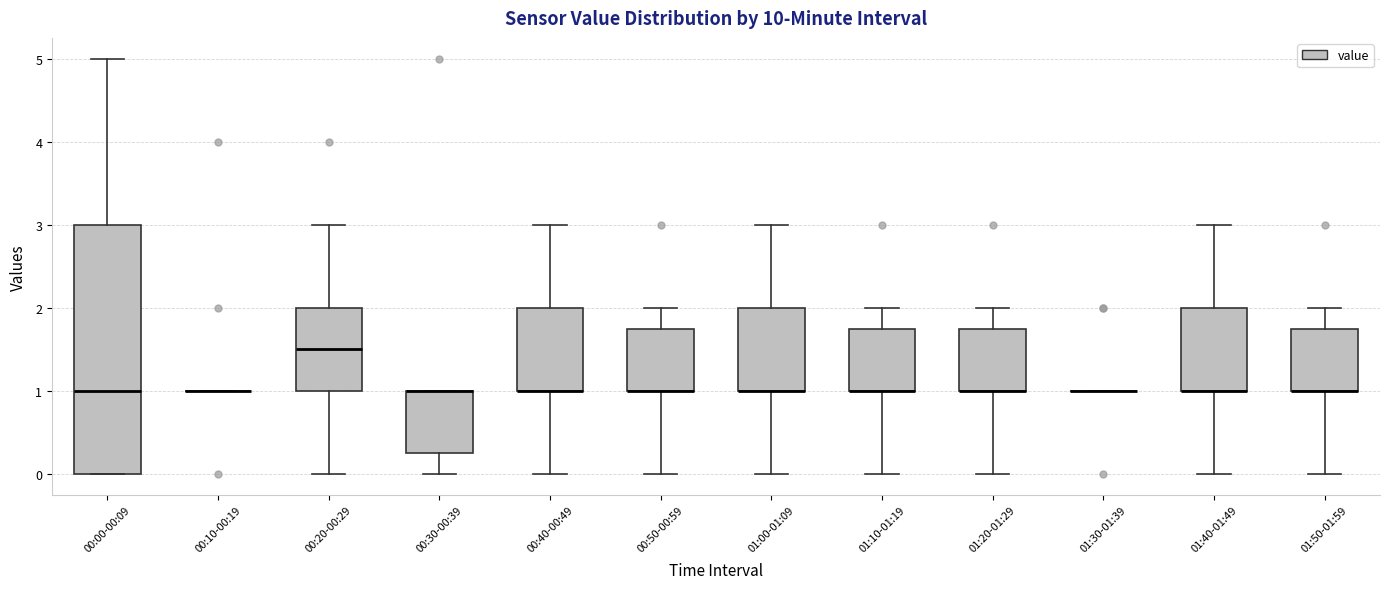

Comparing the boxes themselves (not the whiskers), which one is the tallest?

00:00-00:09